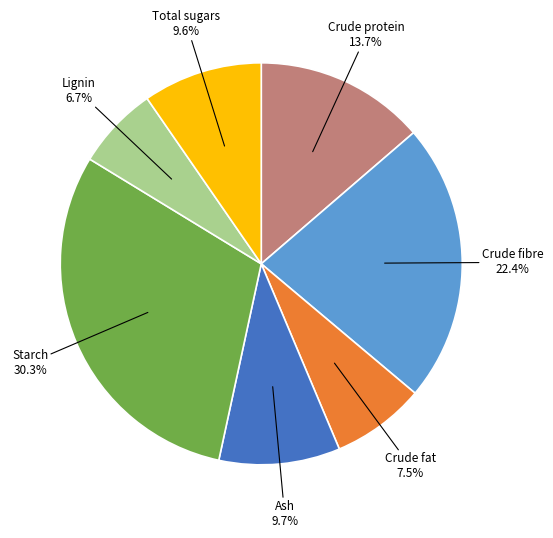

Does any single category account for the majority?

No